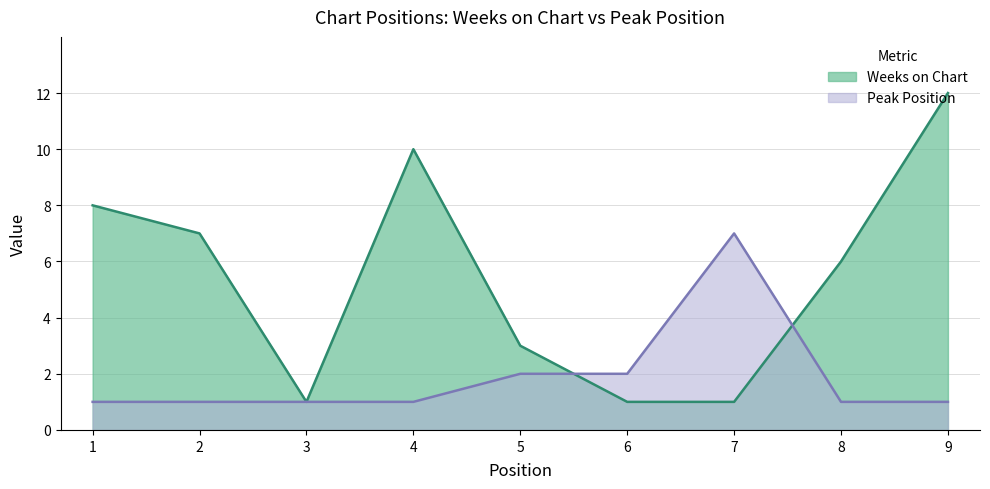

How many Peak Position values are between 1 and 2?

8